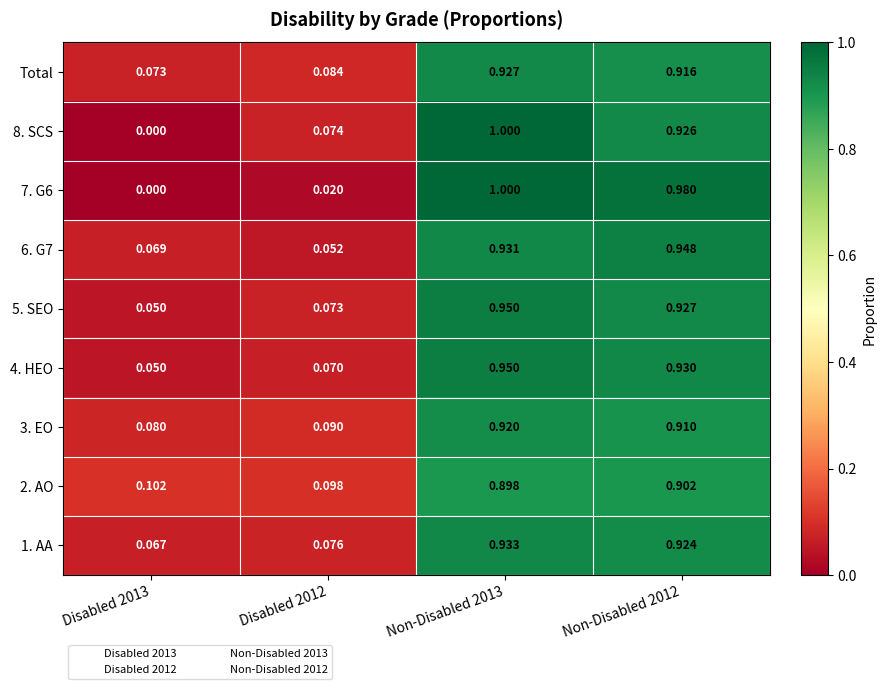

Is the value of 8. SCS at Disabled 2012 greater than the value of Total at Non-Disabled 2012?

No